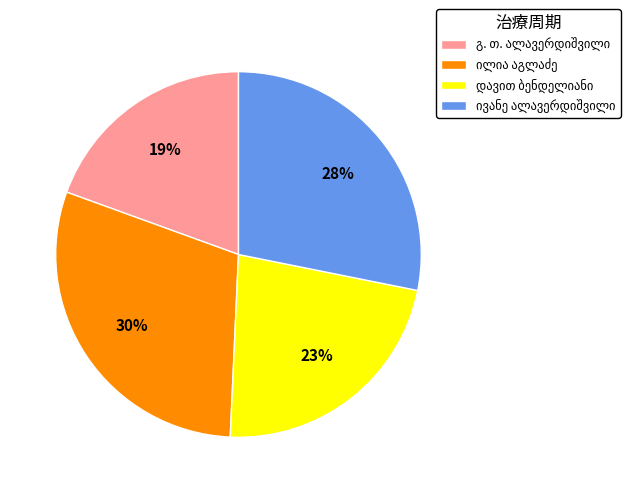

How many slices are in this pie chart?

4